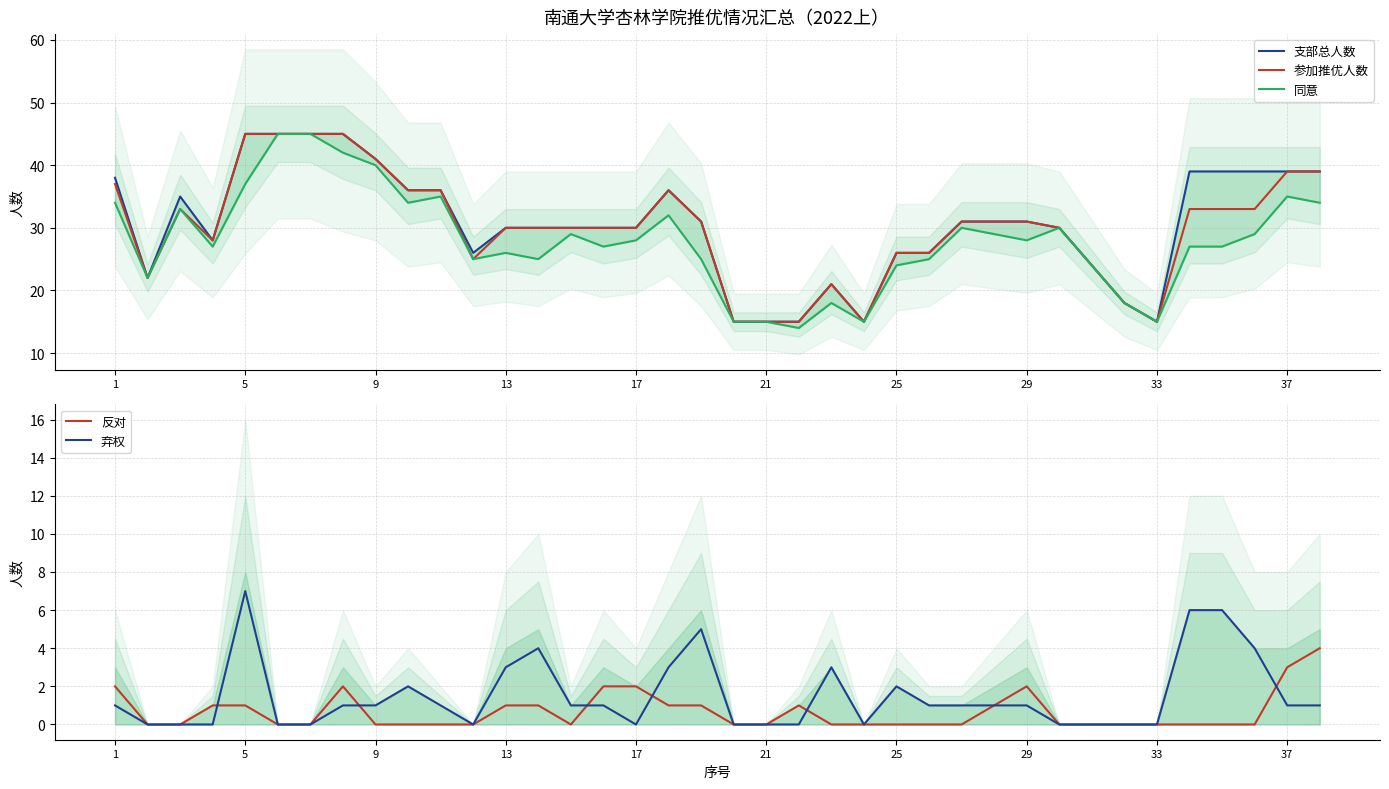

True or false: 参加推优人数 has a value of 18 at 37.

False